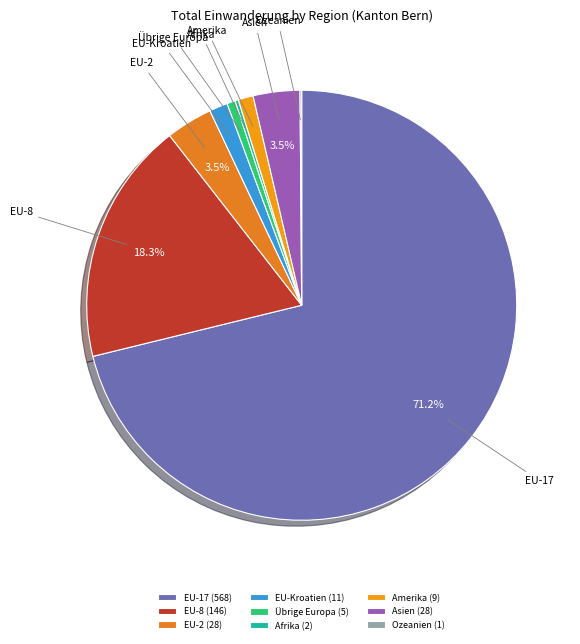

What percentage is the EU-Kroatien slice, to the nearest percent?

1%